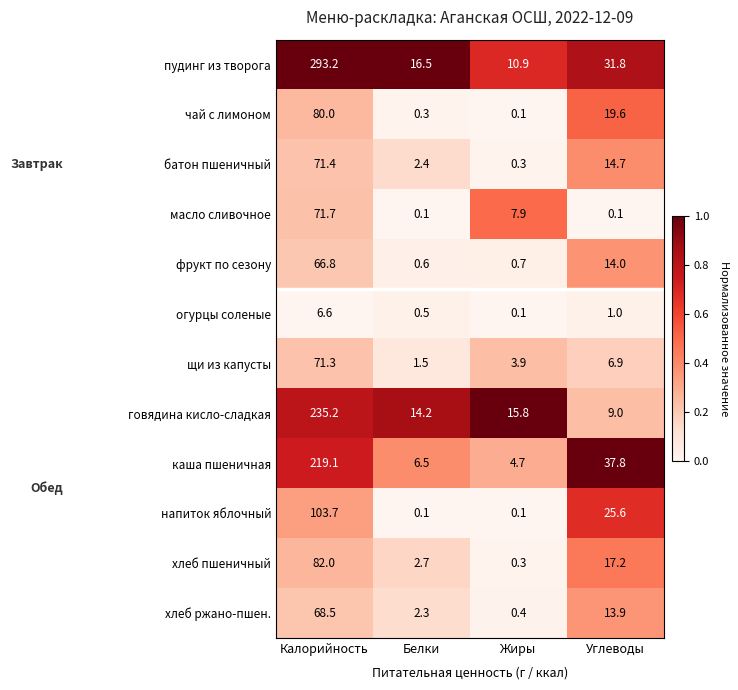

At how many categories does at least one series exceed 12?

4